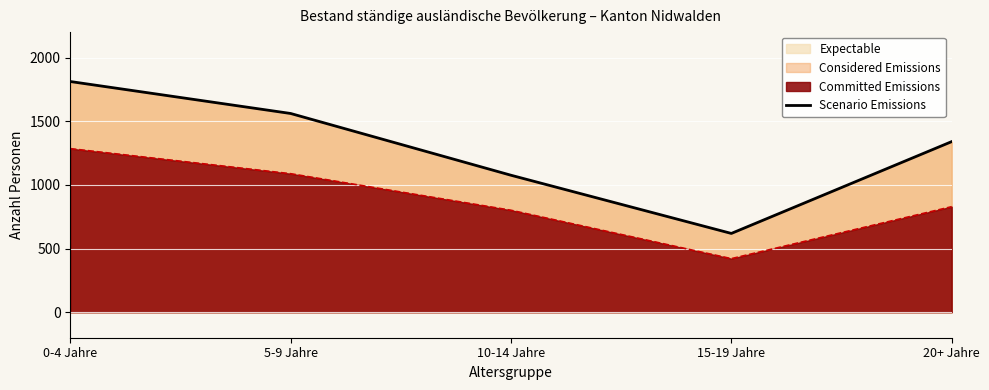

True or false: the data has more than 2 interior local peaks.

False